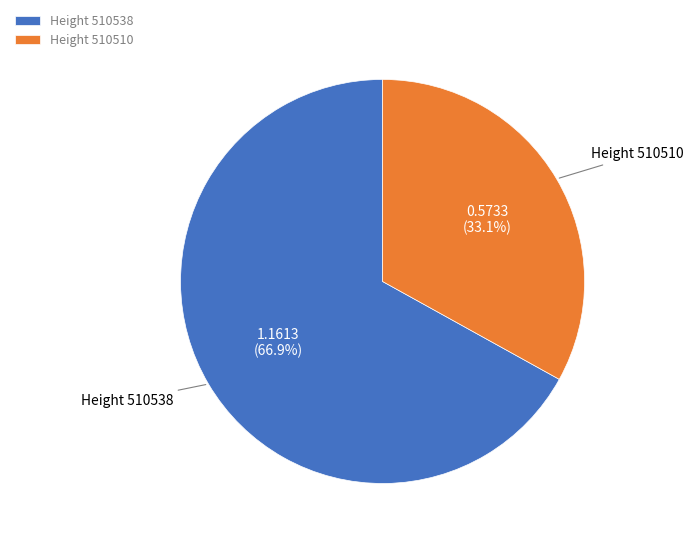

What is the ratio of the value at Height 510510 to the value at Height 510538?

0.5